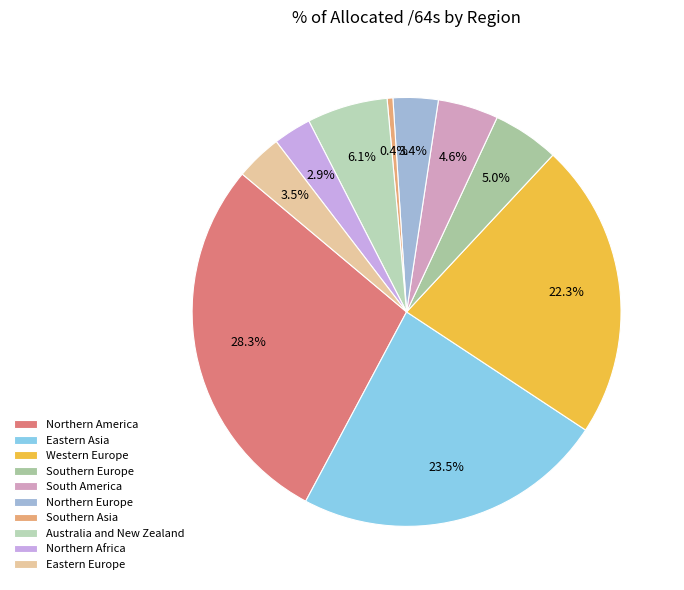

Rank the categories by value from lowest to highest.

Southern Asia, Northern Africa, Northern Europe, Eastern Europe, South America, Southern Europe, Australia and New Zealand, Western Europe, Eastern Asia, Northern America